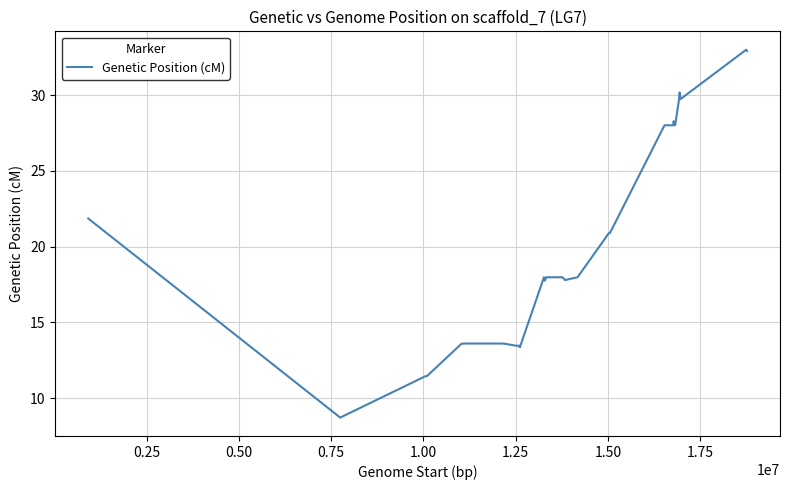

What is the difference between the maximum and second lowest values?

21.5